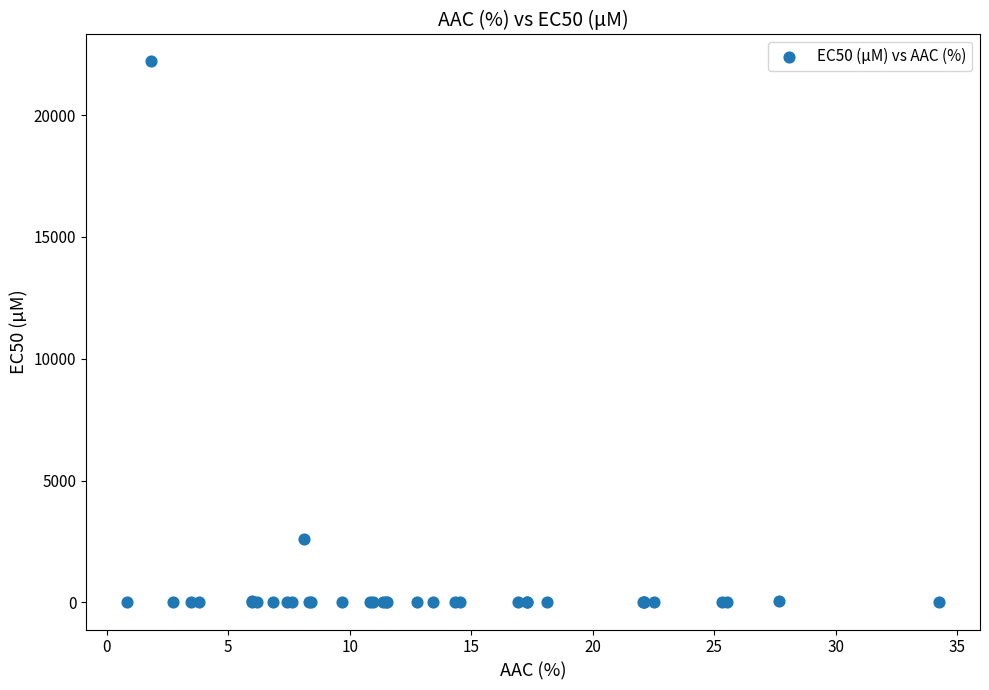

What Y value in the scatter plot is closest to 11100?

2610.0